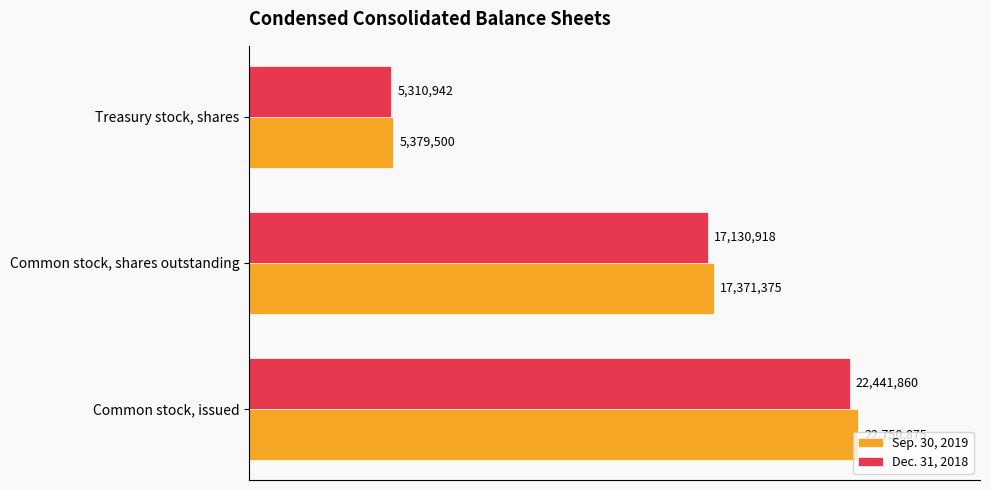

Reading left to right, transcribe all the data shown in this chart.

Sep. 30, 2019: 22750875	17371375	5379500
Dec. 31, 2018: 22441860	17130918	5310942